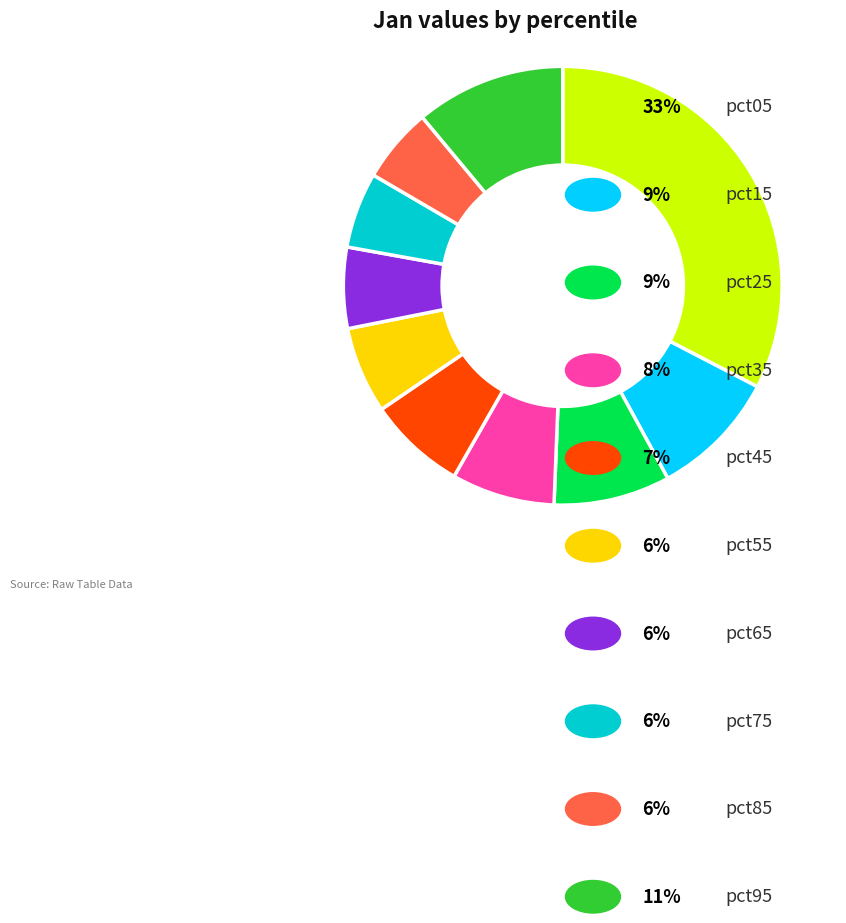

How many slices are in this pie chart?

10